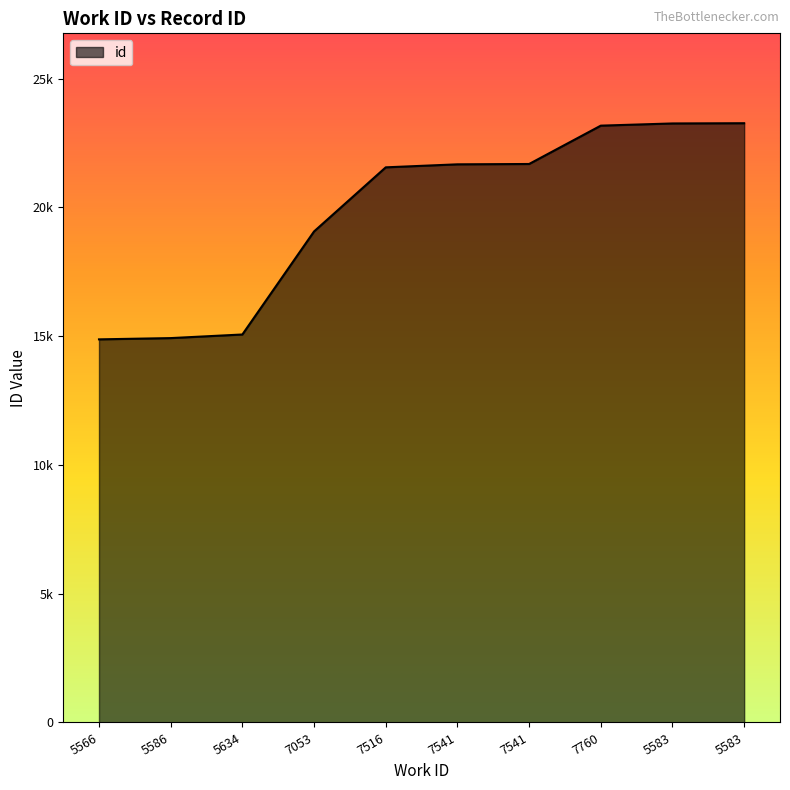

Reading left to right, what are all the values shown in this chart?

5566=14875	5586=14924	5634=15064	7053=19065	7516=21554	7541=21671	7541=21684	7760=23173	5583=23258	5583=23267